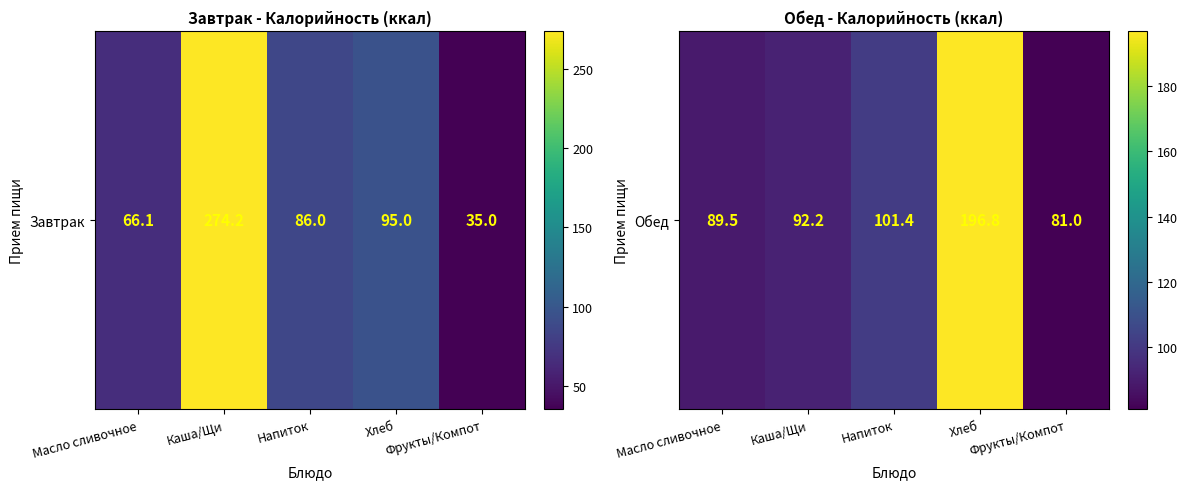

Reading left to right, list all the values displayed in this chart.

Масло сливочное=89.5	Каша/Щи=92.2	Напиток=101.4	Хлеб=196.8	Фрукты/Компот=81.0